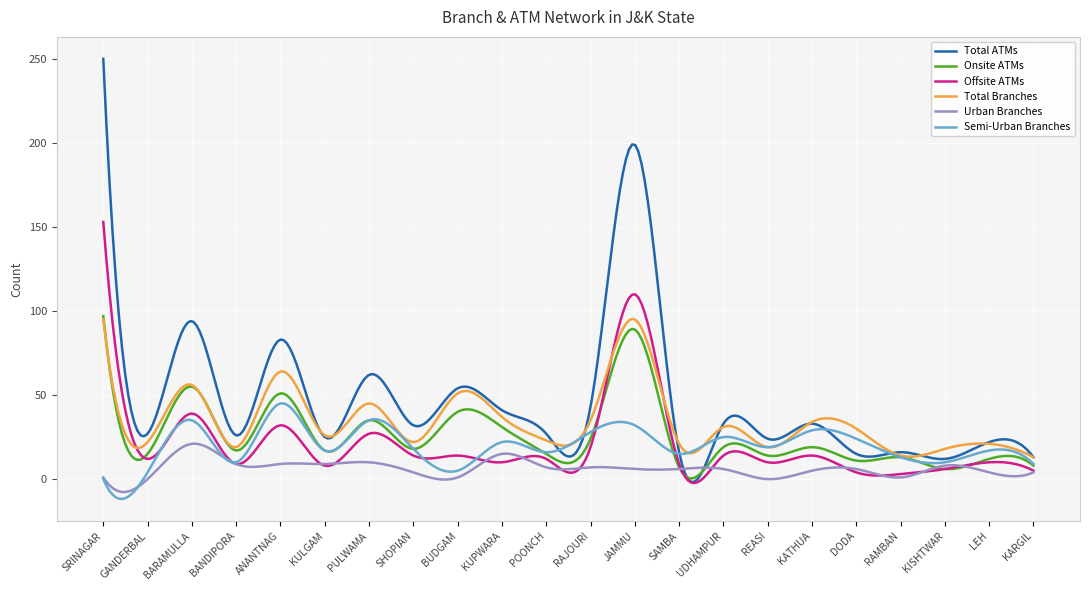

What is the minimum value shown in the chart?

-11.8